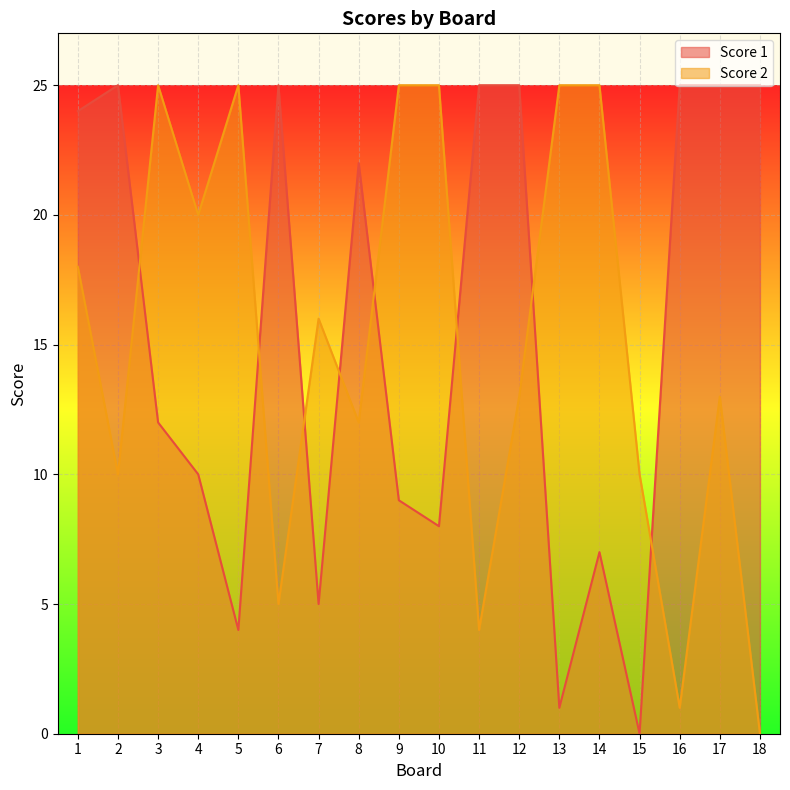

At which label does Score 2 first exceed 16?

1